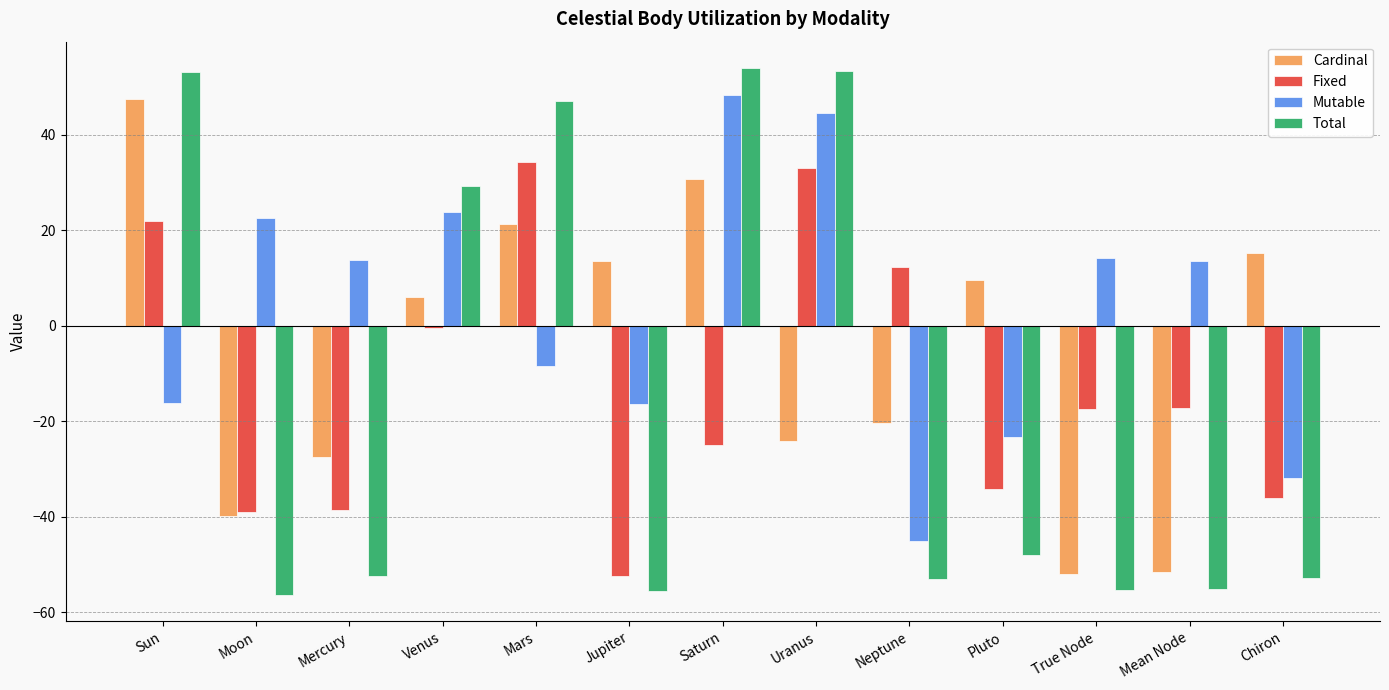

What is the difference between the Cardinal values at Mercury and Venus?

33.4